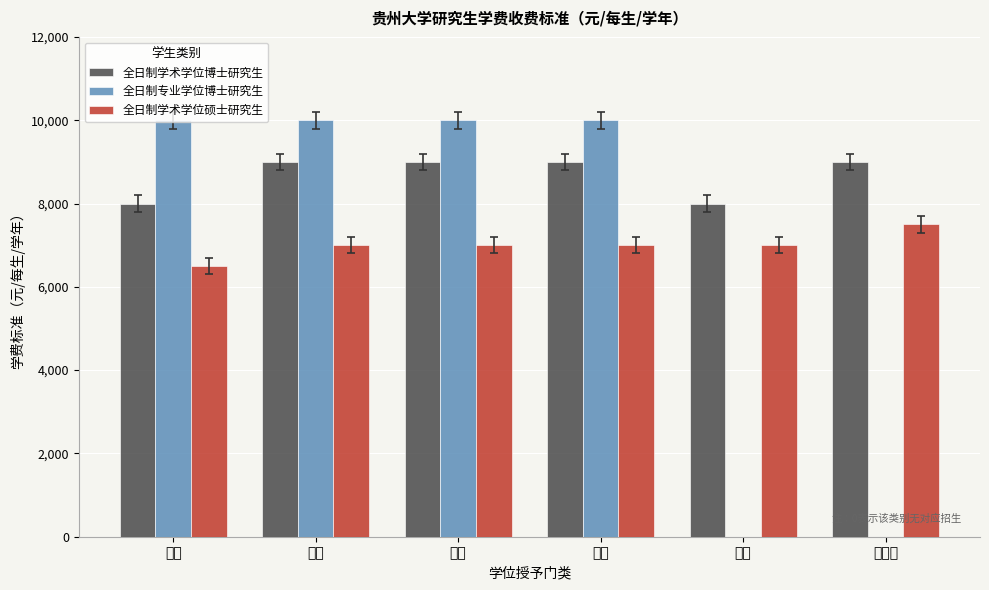

What is the approximate value of 全日制学术学位硕士研究生 at 管理学?

7500